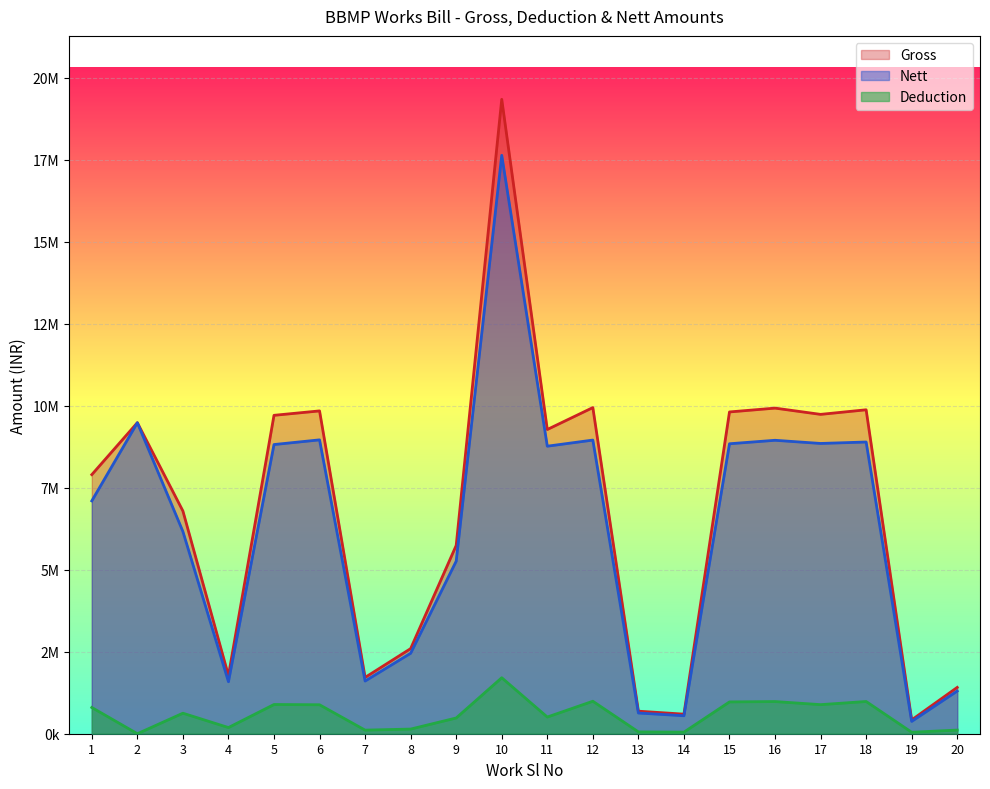

What is the difference between the second highest and second lowest values in the Deduction series?

945045